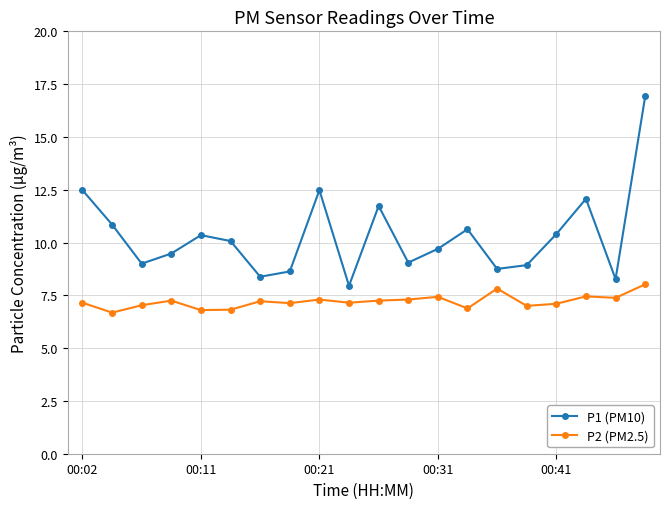

True or false: P2 (PM2.5) has more than 2 interior local peaks.

True